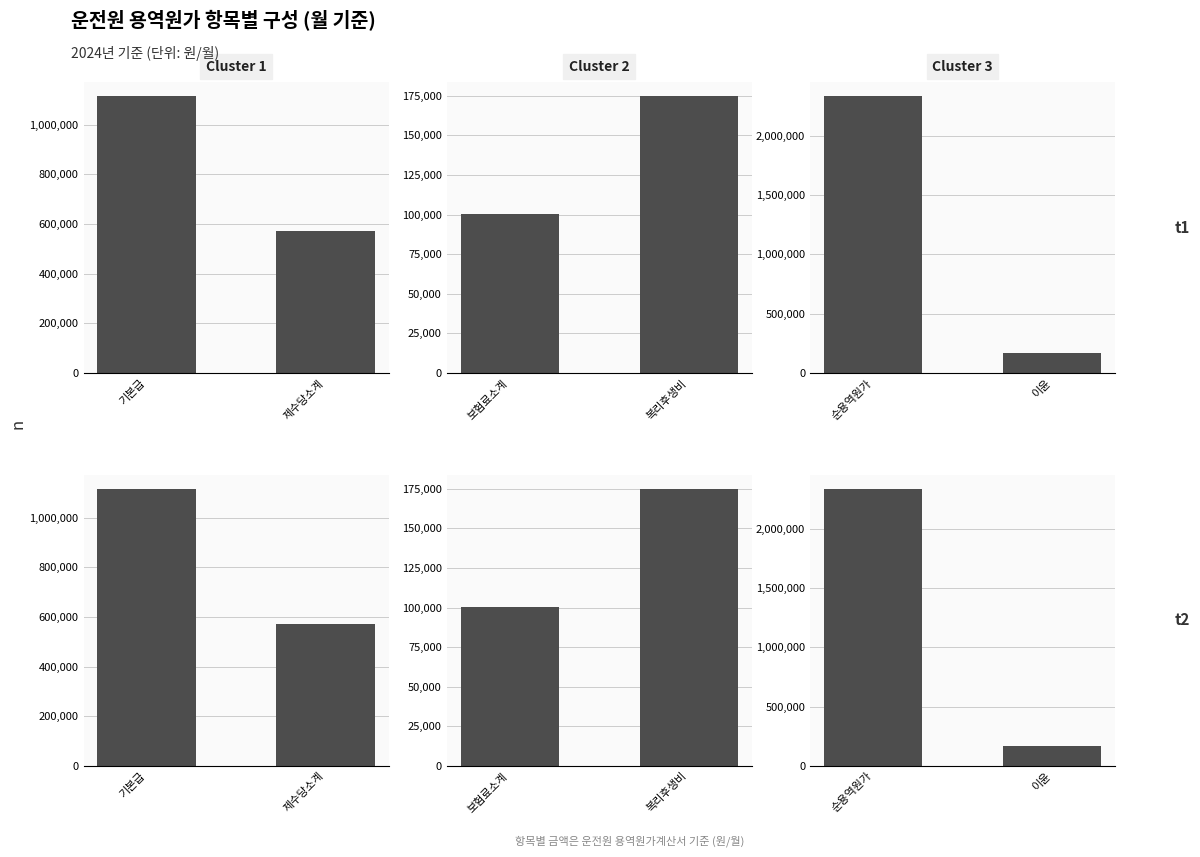

List the series in order of their peak value, lowest first.

Cluster 2, Cluster 1, Cluster 3